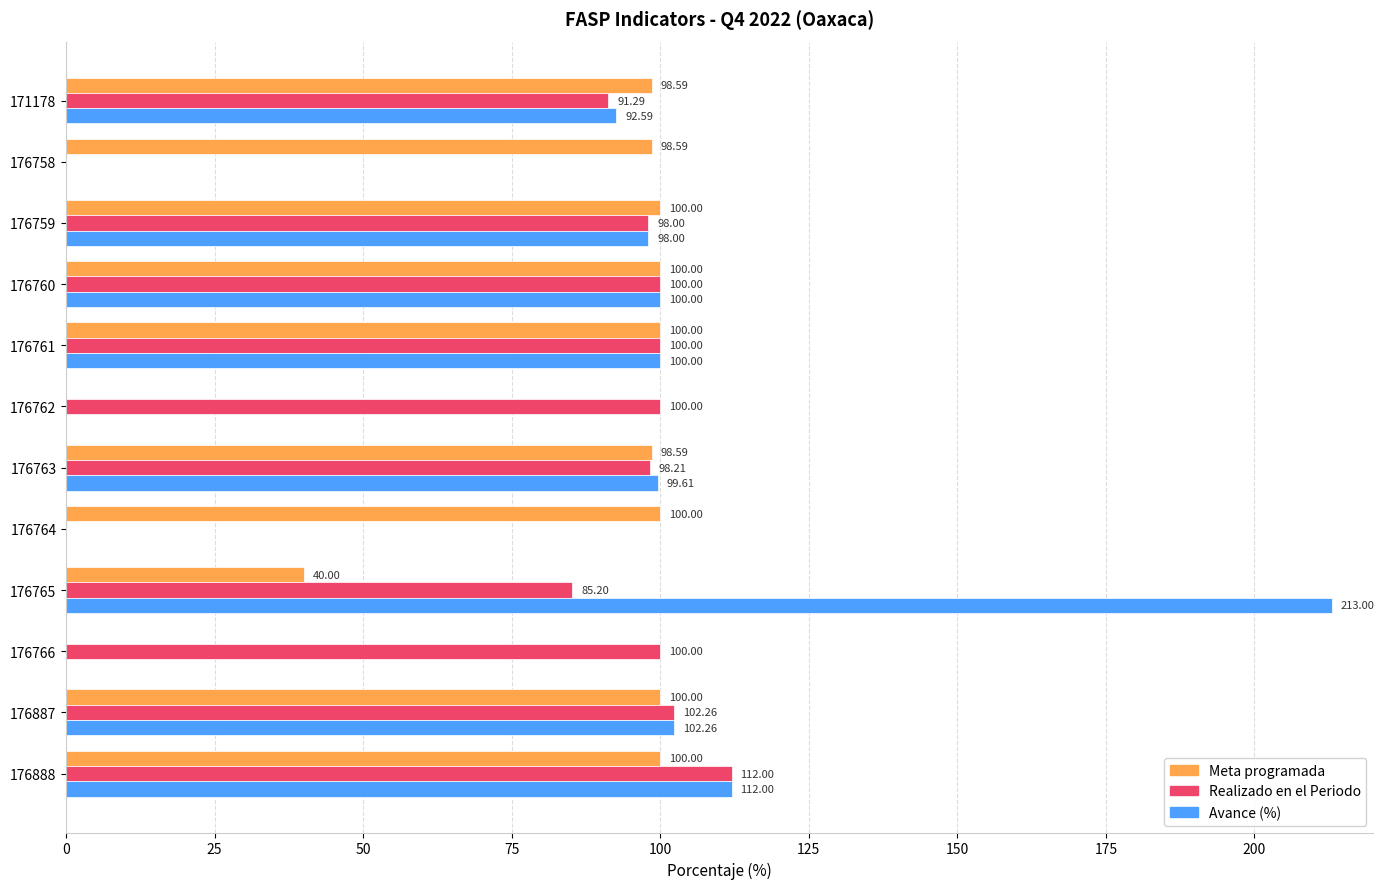

What is the sum of all Realizado en el Periodo values?

987.0